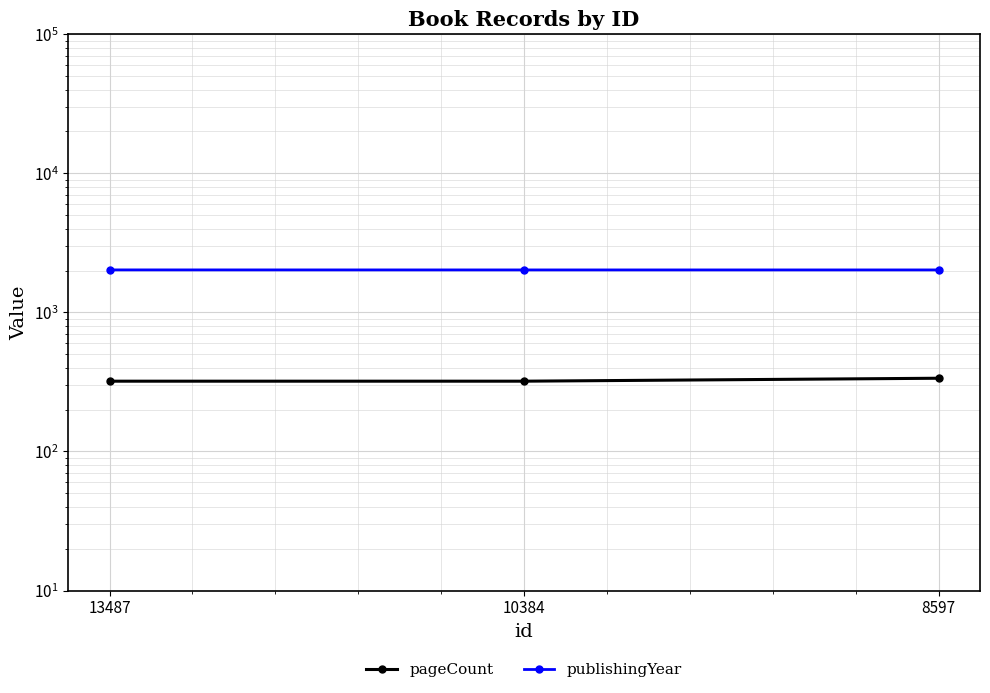

What is the value of the publishingYear point at the 2nd from the left?

2019